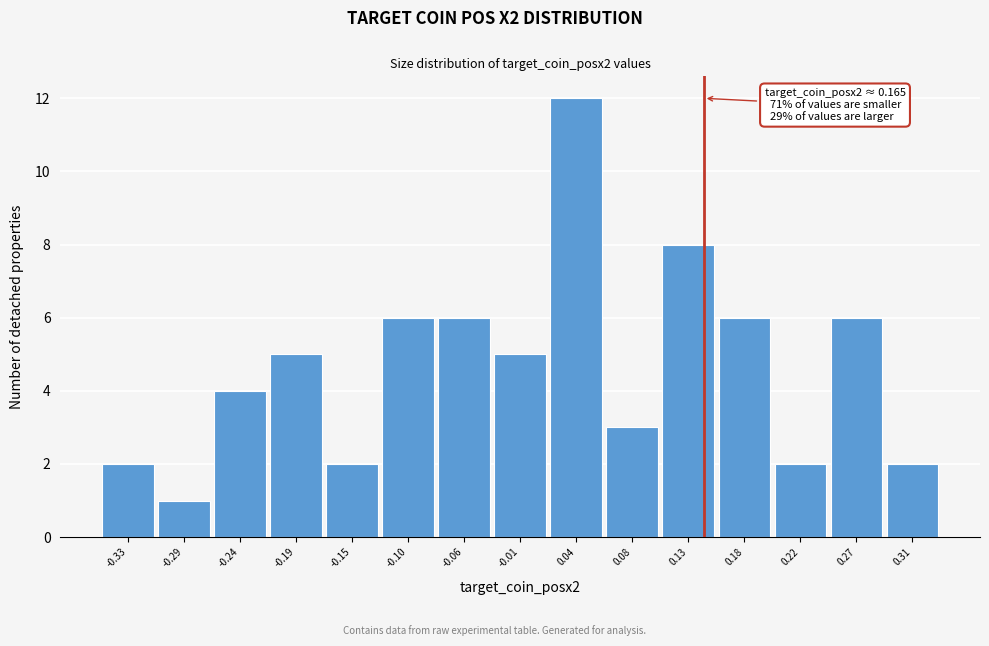

Reading right to left, extract all data points from this chart.

2	6	2	6	8	3	12	5	6	6	2	5	4	1	2